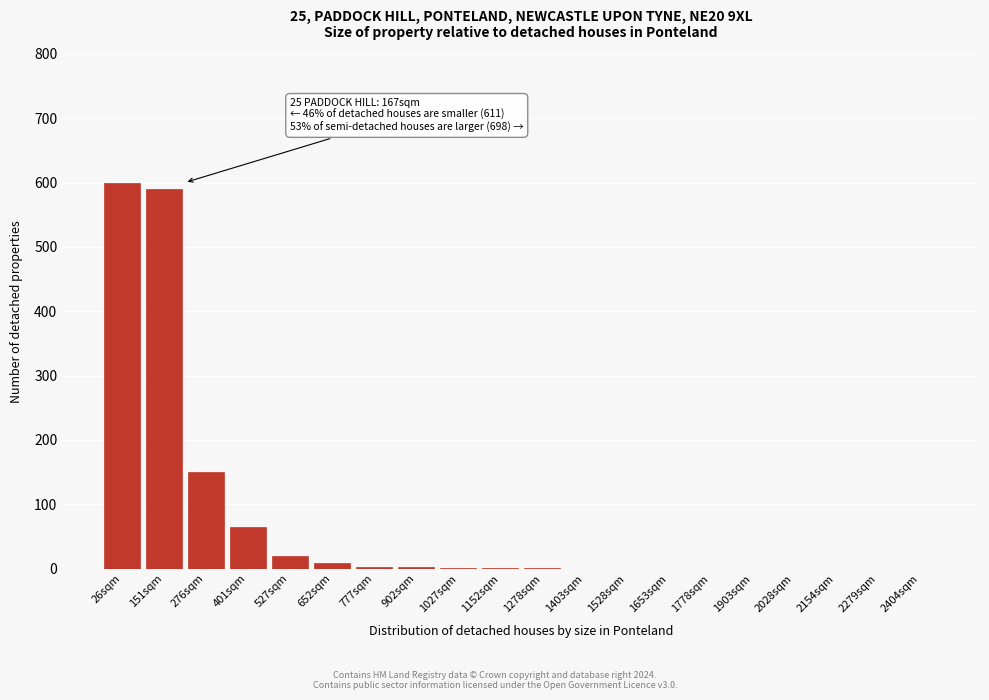

What is the maximum value shown in the chart?

600